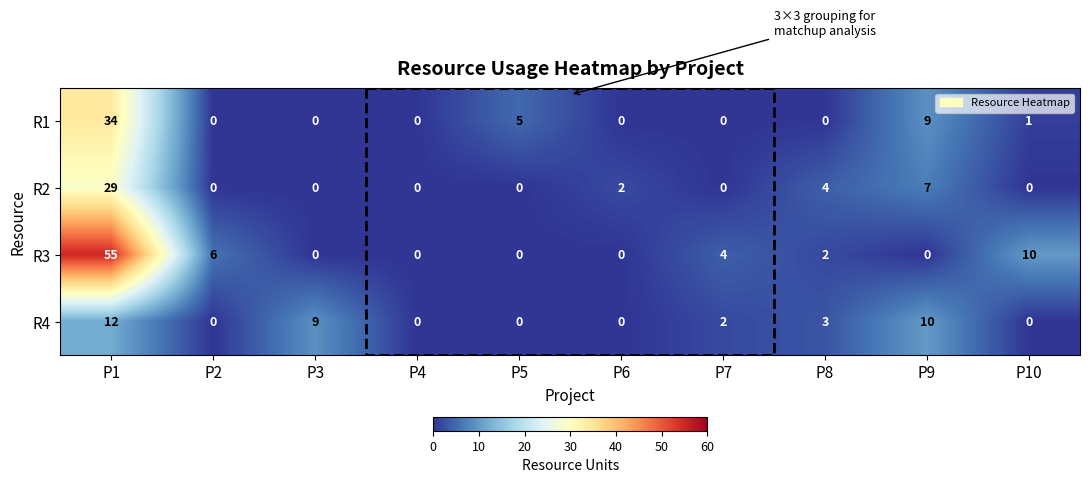

Count the number of categories in the chart.

10